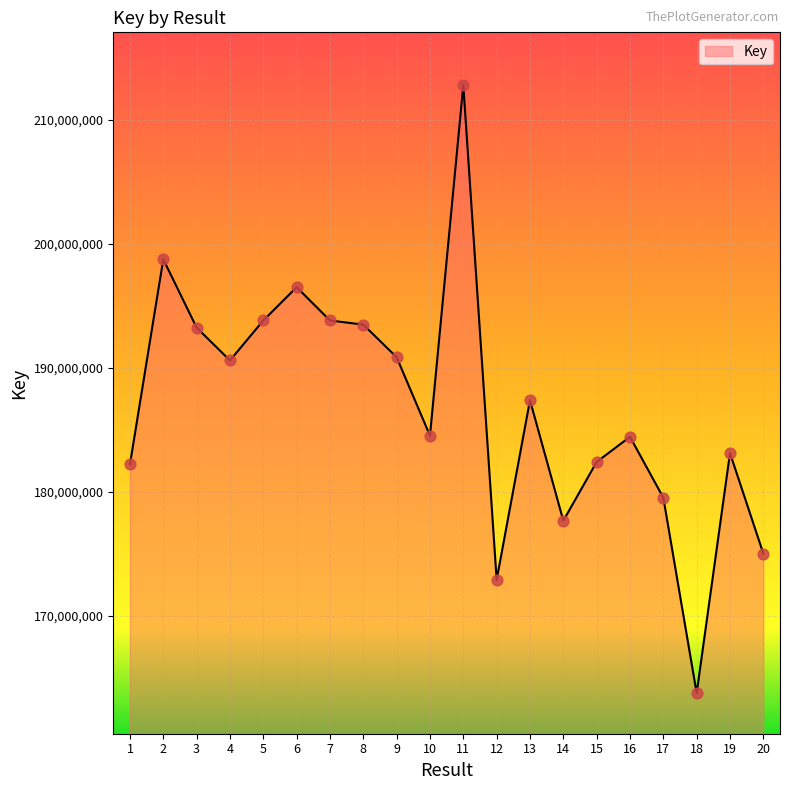

Between 2 and 14, which is larger?

2